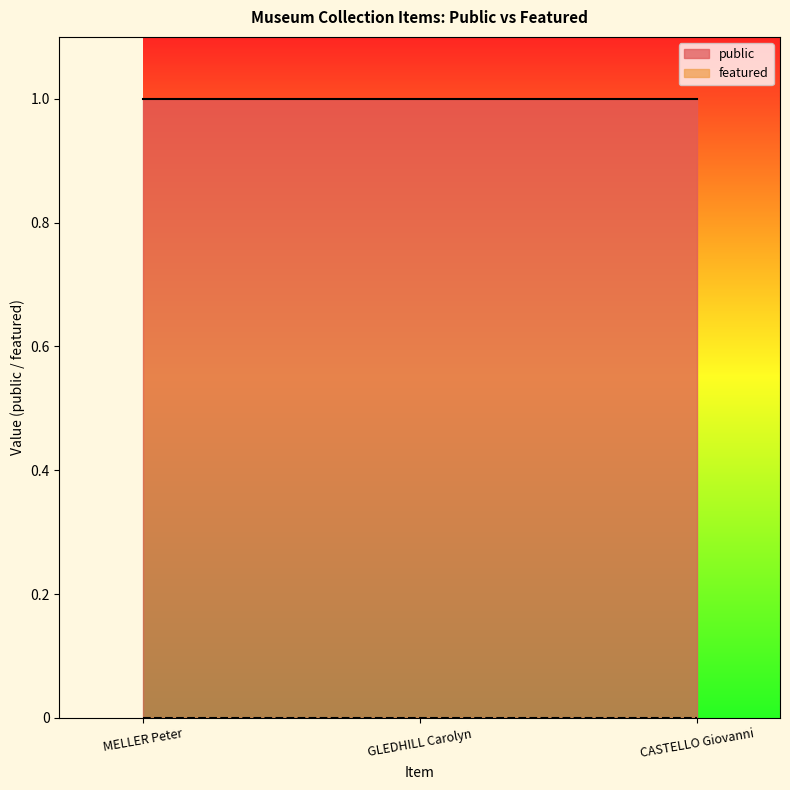

Between MELLER Peter and GLEDHILL Carolyn, which series saw the biggest shift?

public